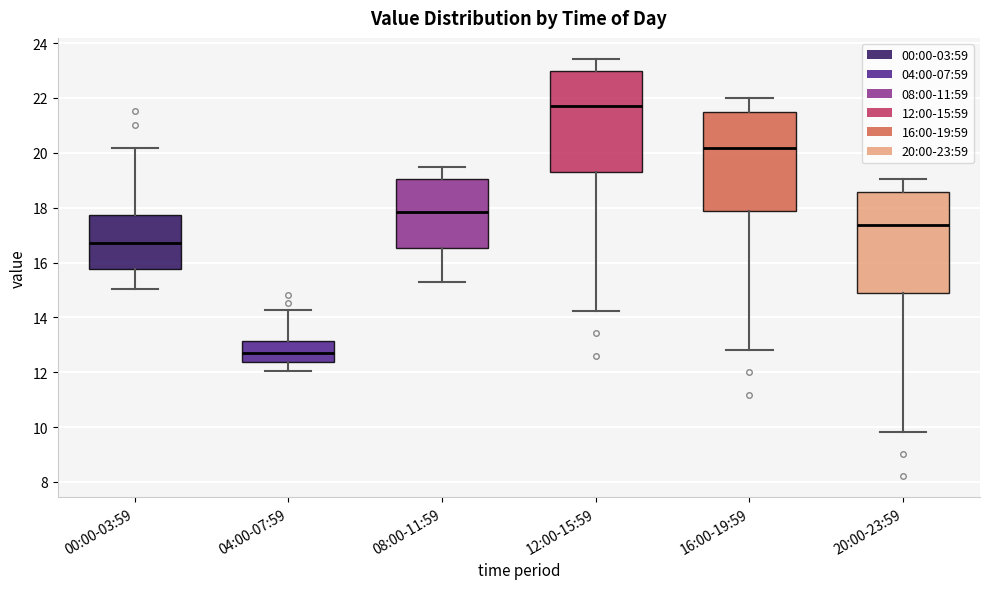

Reading left to right, transcribe this box plot: for each box, give where its median line is, the range the box spans, and where its two whiskers end, as read against the y-axis. The values are not printed on the chart, so give them approximately, as read against the axis.

00:00-03:59: median 16.8, box 15.8 to 17.8, whiskers 15.0 to 20.2
04:00-07:59: median 12.6, box 12.4 to 13.2, whiskers 12.0 to 14.2
08:00-11:59: median 17.8, box 16.6 to 19.0, whiskers 15.4 to 19.6
12:00-15:59: median 21.8, box 19.2 to 23.0, whiskers 14.2 to 23.4
16:00-19:59: median 20.2, box 17.8 to 21.6, whiskers 12.8 to 22.0
20:00-23:59: median 17.4, box 14.8 to 18.6, whiskers 9.8 to 19.0